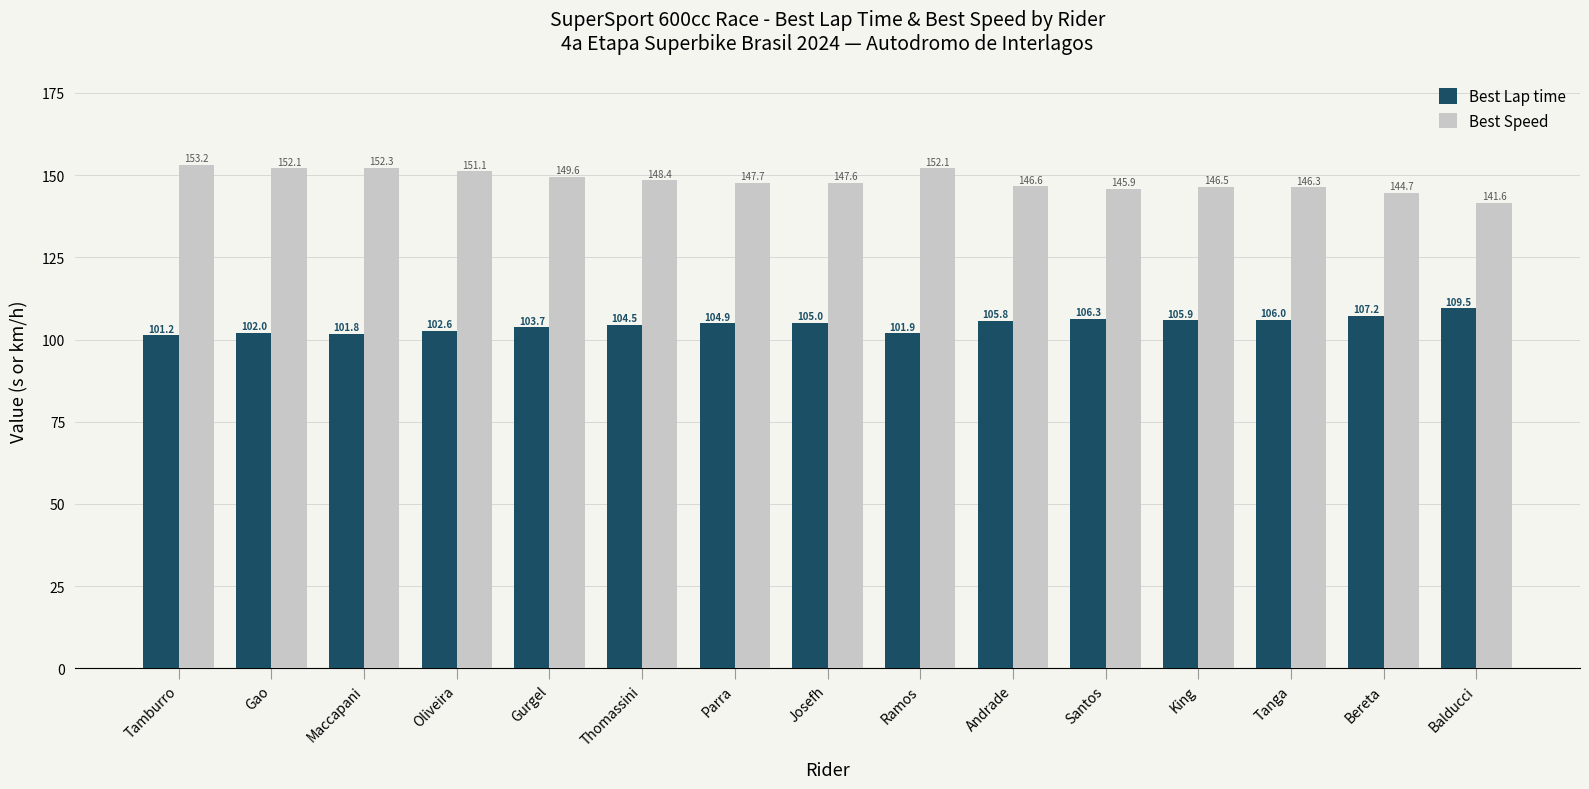

What is the spread (max minus min) of values at Santos?

39.6